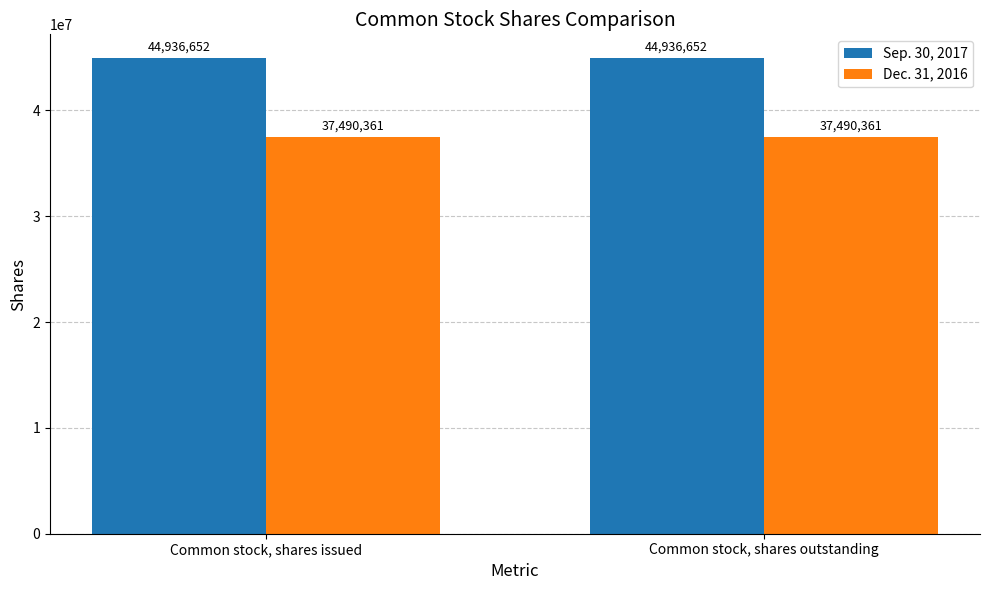

What is the smallest value displayed?

37490361